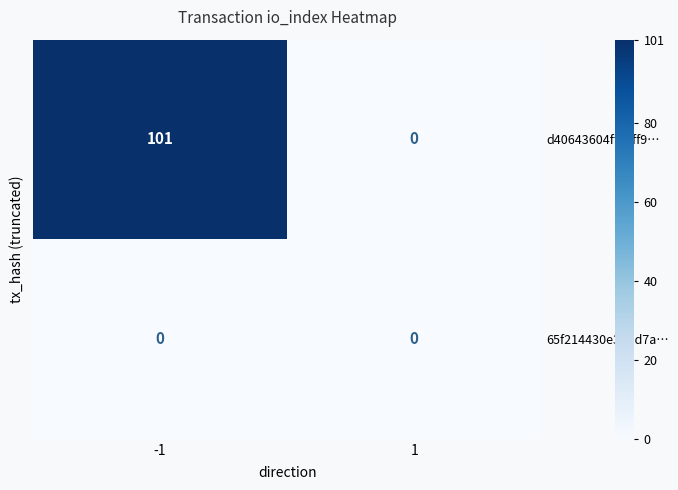

Which series changed the most between -1 and 1?

d40643604ff06ff9…